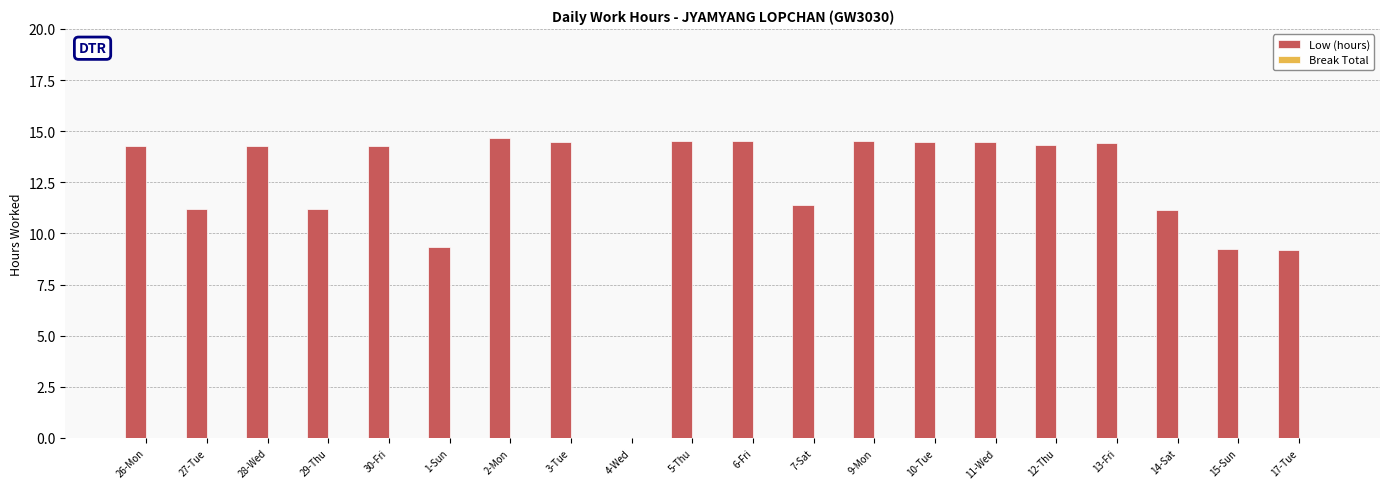

What is the greatest value displayed?

14.7